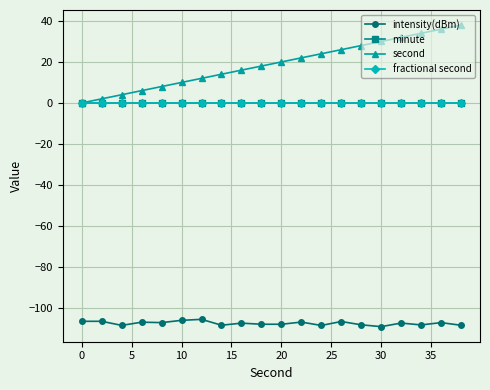

Which series has the largest total across all categories?

second